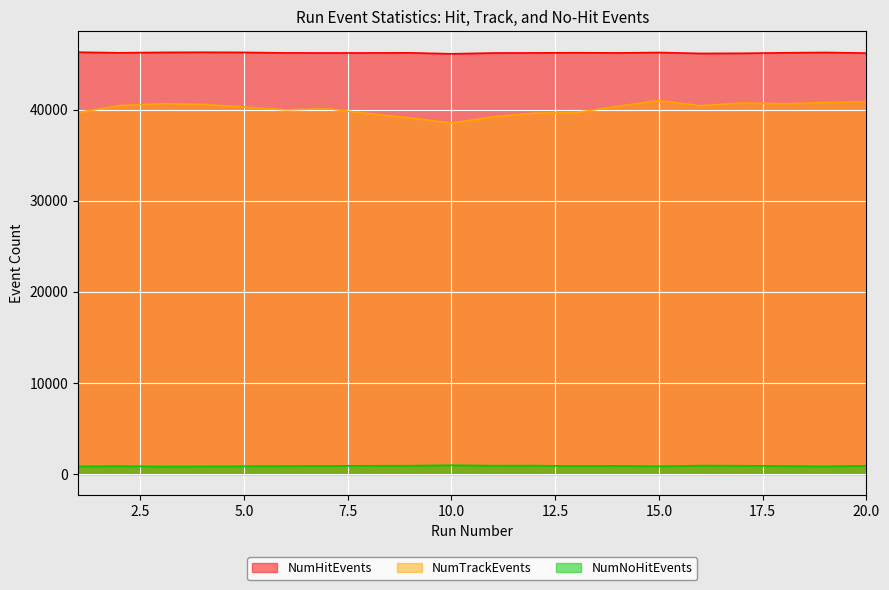

What is the difference between the NumNoHitEvents values at 17 and 12?

10